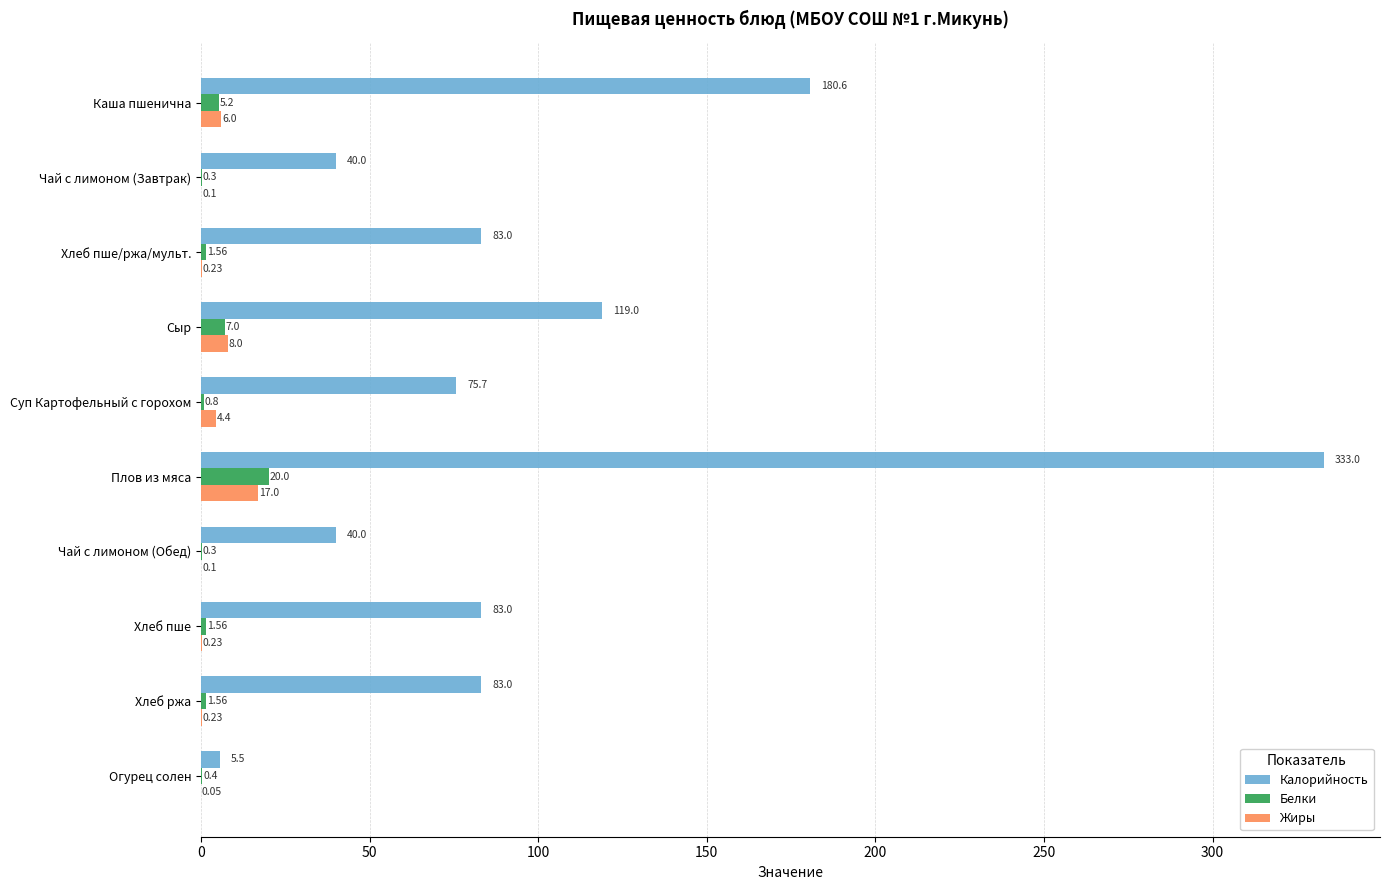

What is the sum of the Жиры values at Огурец солен and Хлеб пше/ржа/мульт.?

0.3